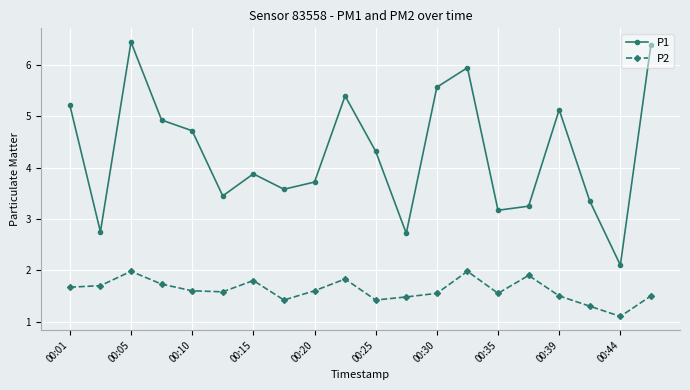

What is the difference between the maximum and second lowest values in the P2 series?

0.7